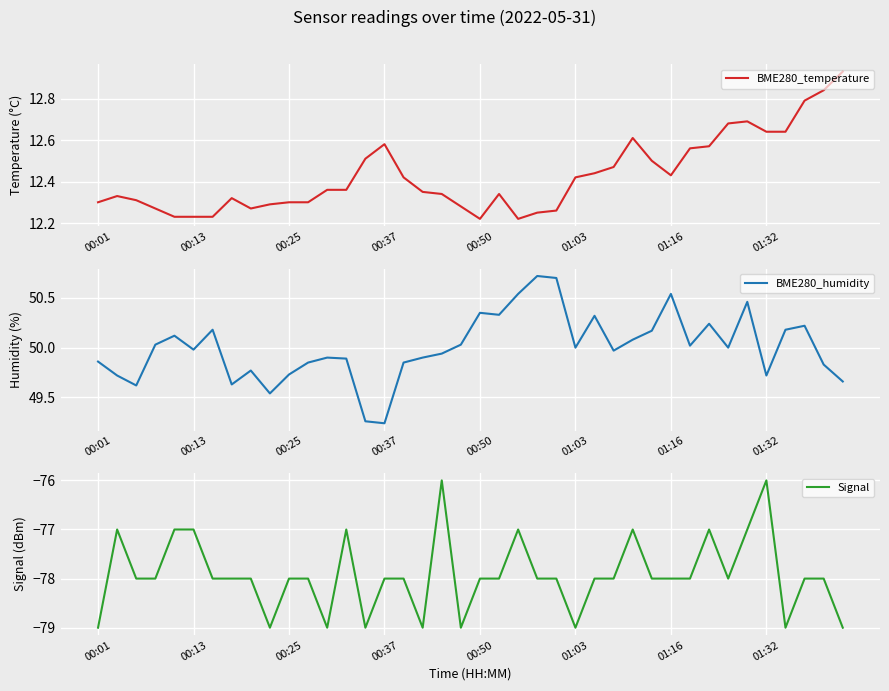

Is the value of BME280_temperature at 23 greater than the value of Signal at 24?

Yes